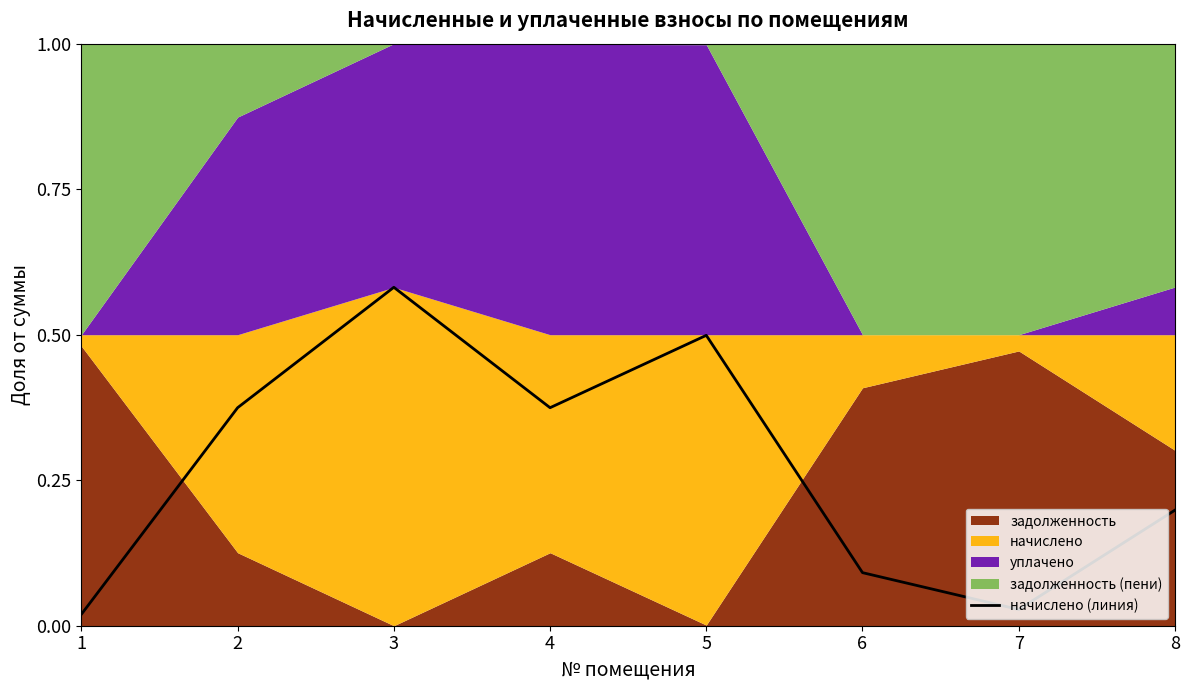

True or false: the data shows 0.0 at 7.

True